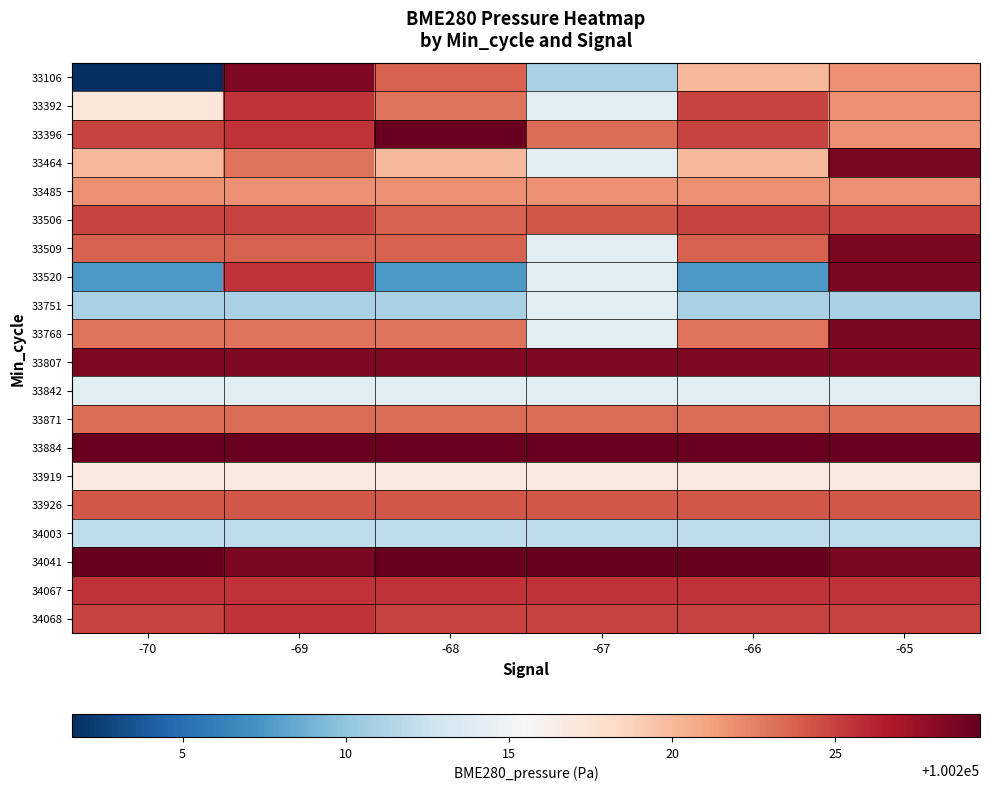

At -69, list the series in order from largest to smallest.

33884, 34041, 33106, 33807, 33392, 33396, 33520, 34067, 34068, 33506, 33926, 33509, 33871, 33464, 33768, 33485, 33919, 33842, 34003, 33751